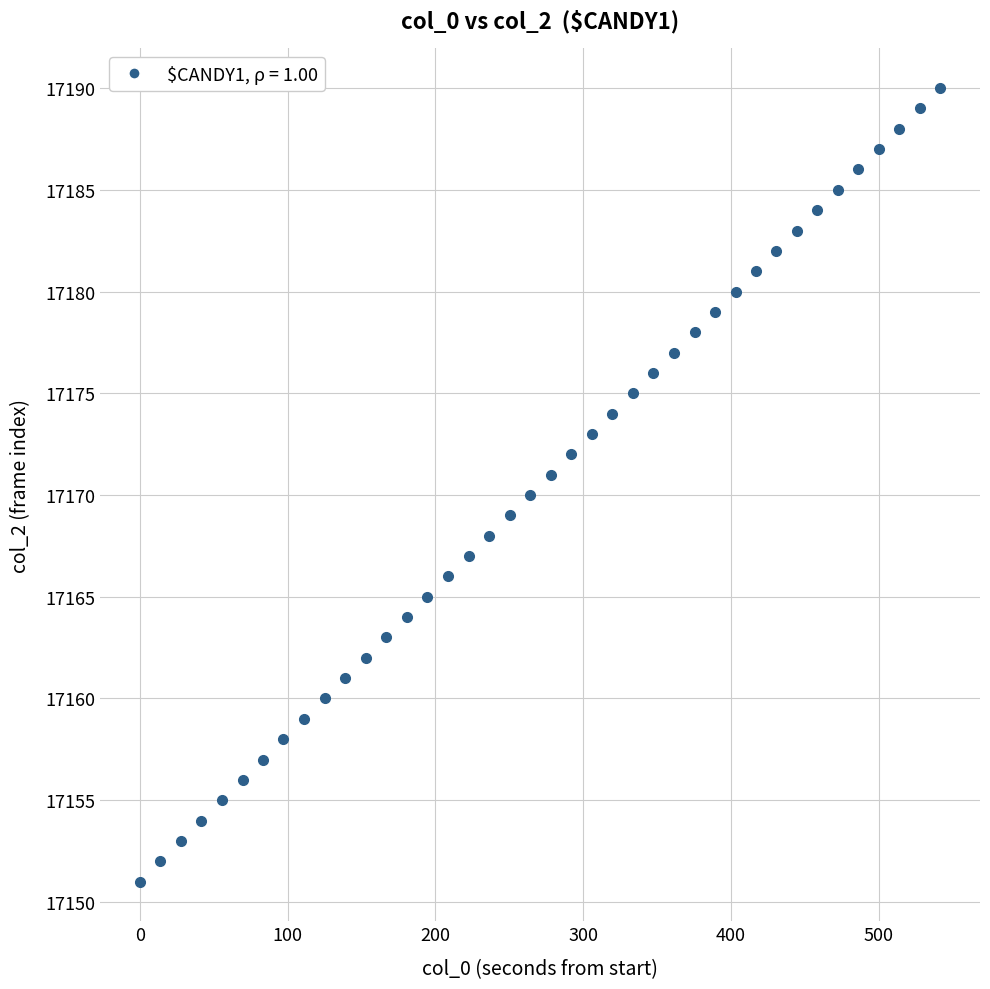

How many data points are displayed?

40